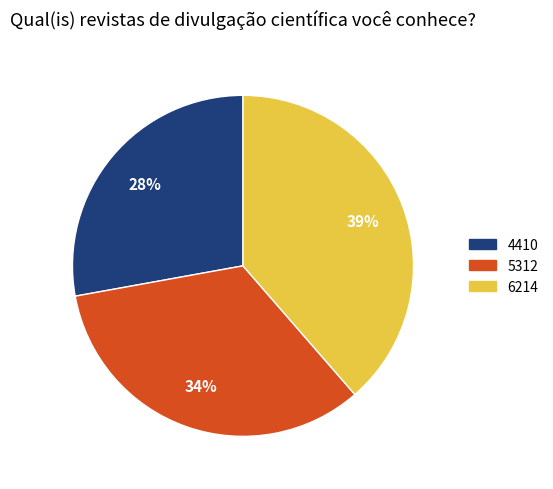

To the nearest percent, what is the difference between the 6214 and 5312 slice percentages?

5%